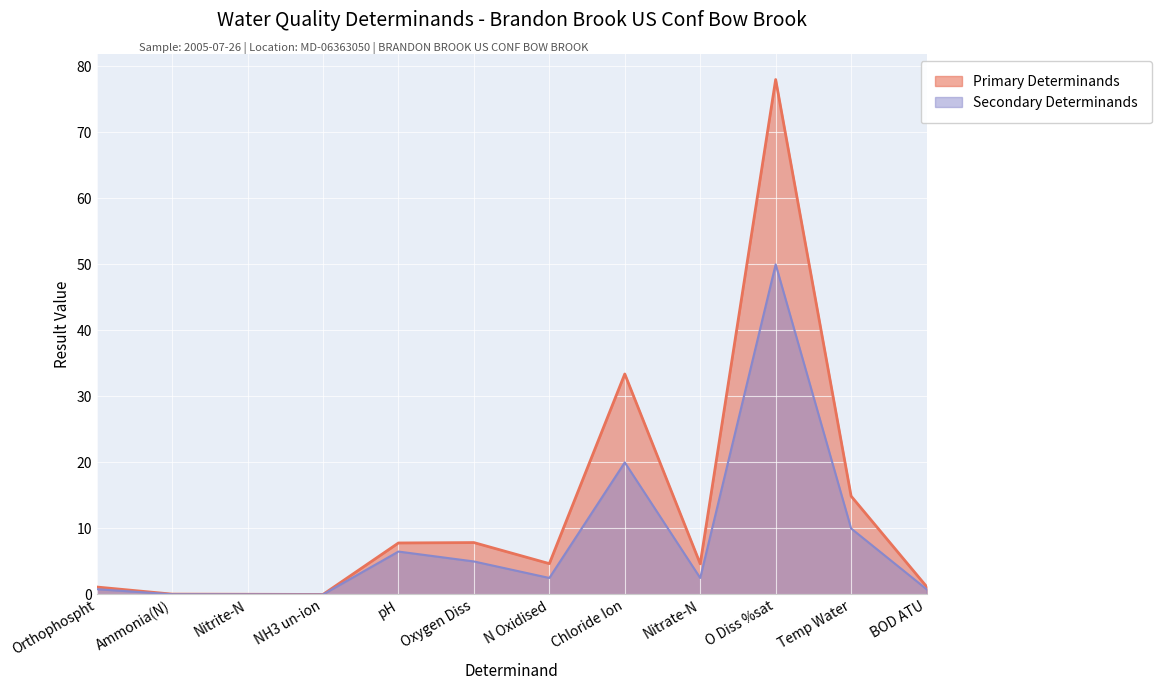

Between N Oxidised and BOD ATU, which series saw the biggest shift?

Primary Determinands